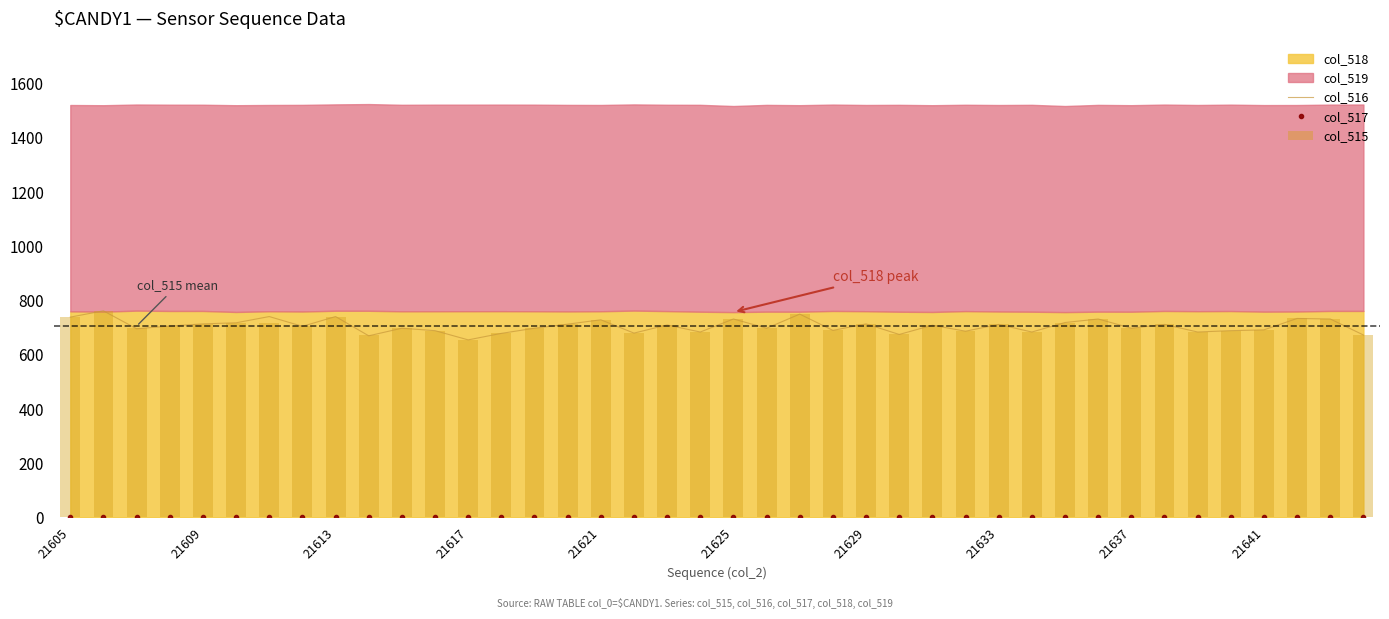

What is the maximum value for col_516?

762